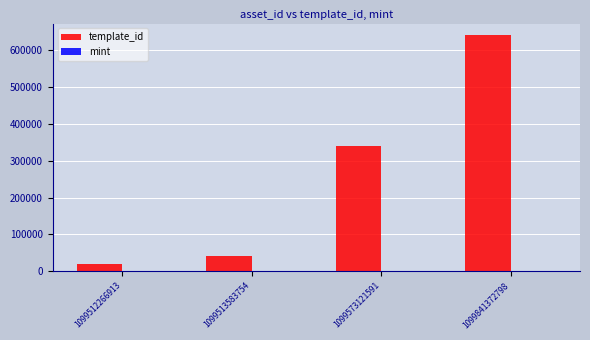

The value of template_id at 1099512266913 is 18581. True or false?

True